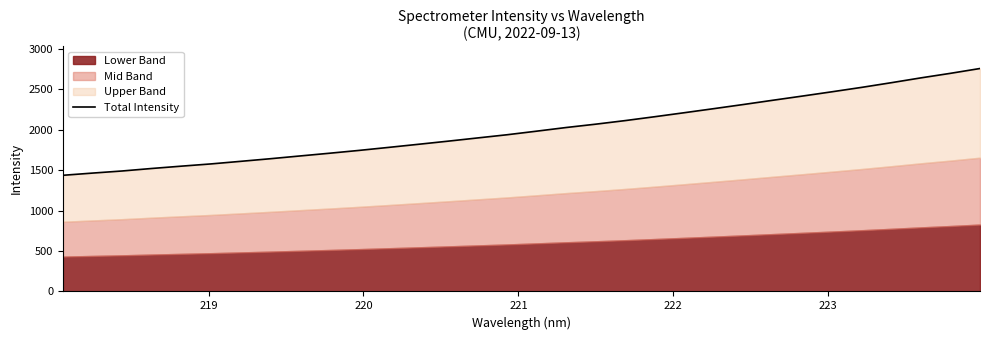

How many data points does each series have?

32